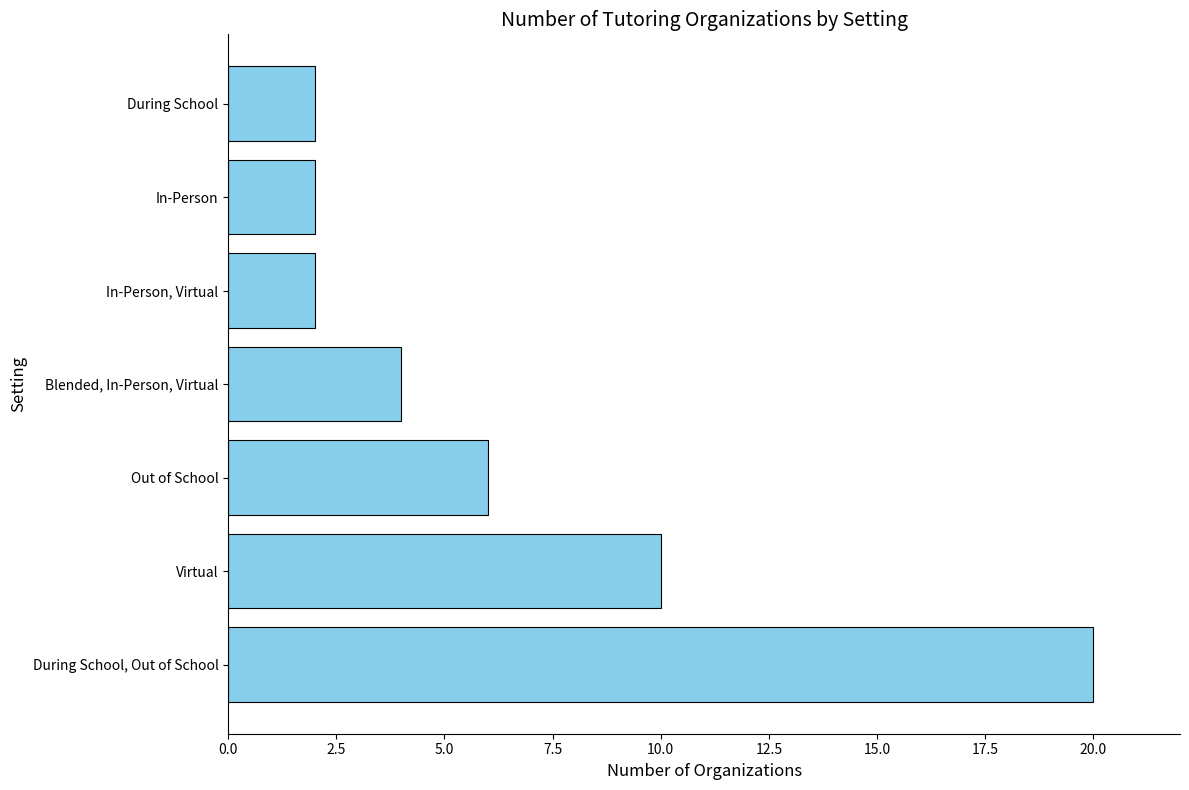

The value at In-Person is 2. True or false?

True